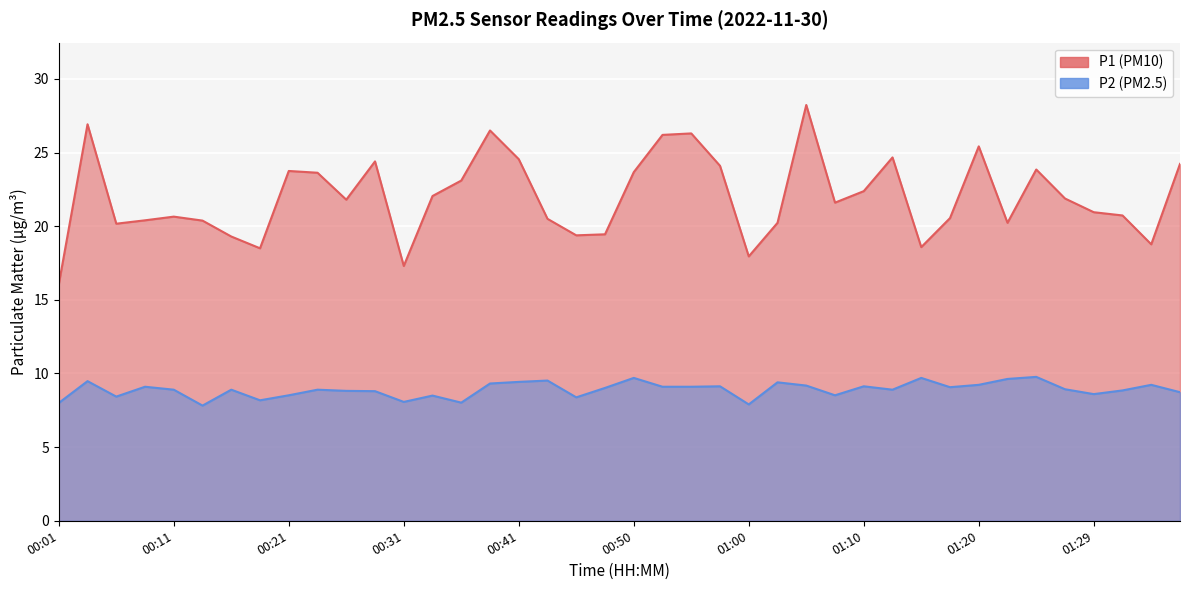

True or false: P2 has more than 2 interior local peaks.

True